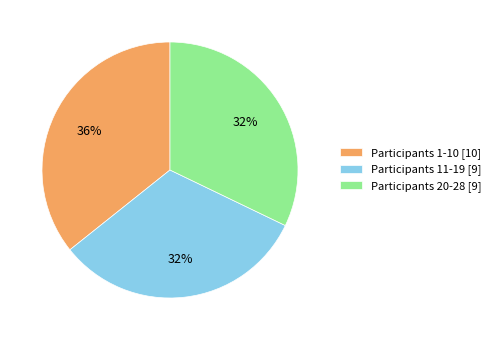

To the nearest percent, what is the combined percentage of Participants 1-10 [10] and Participants 20-28 [9]?

68%